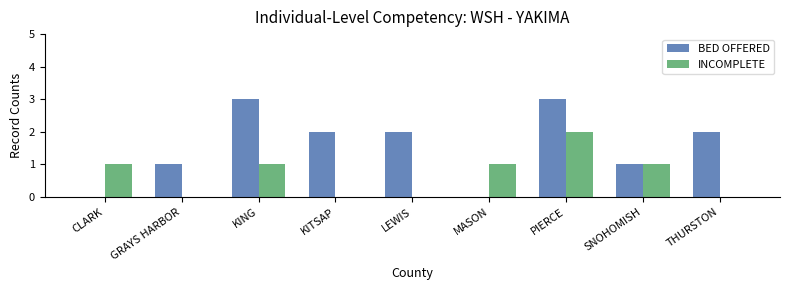

Read the BED OFFERED value at KING.

3